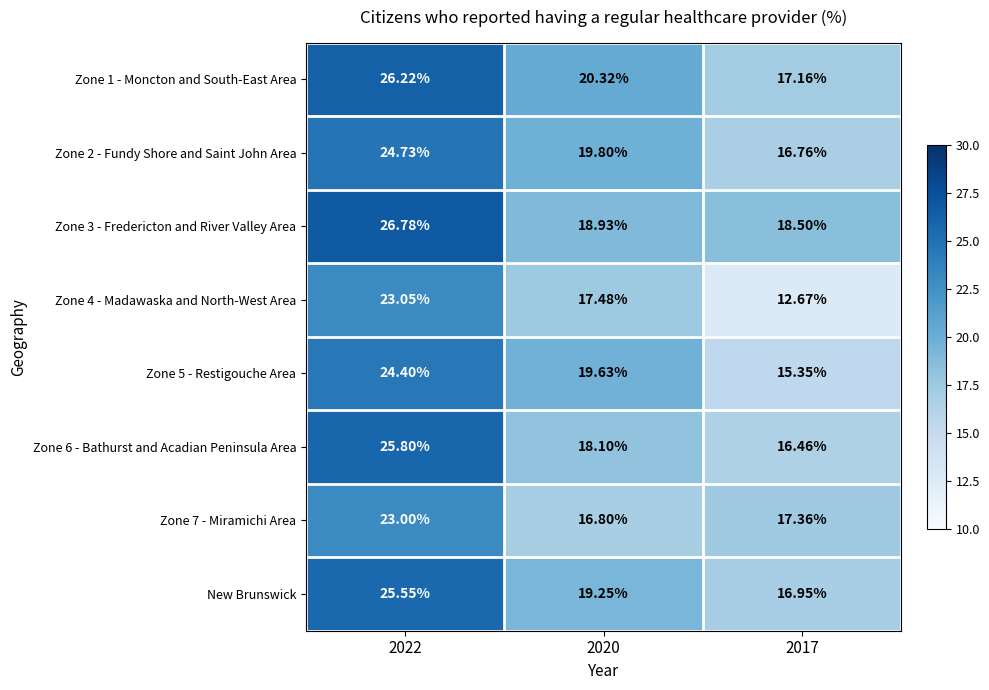

Is the value of Zone 1 - Moncton and South-East Area at 2017 greater than the value of Zone 3 - Fredericton and River Valley Area at 2022?

No